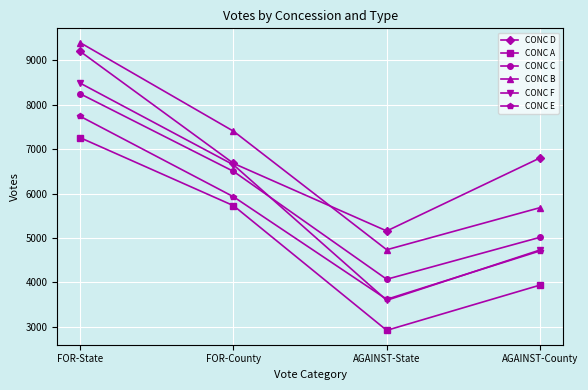

At how many categories does at least one series exceed 6888?

2